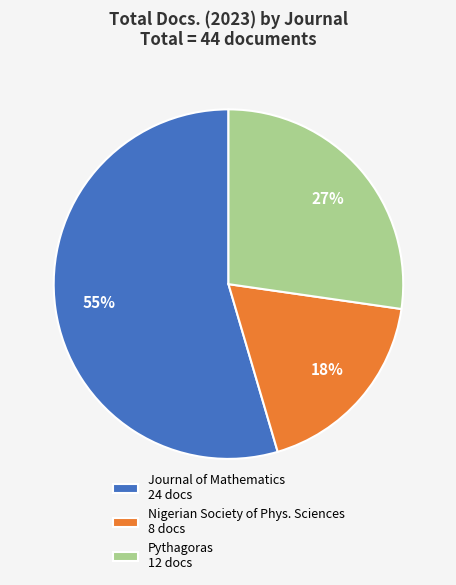

Approximately how many times larger is the value at Nigerian Society of Phys. Sciences 8 docs compared to Journal of Mathematics 24 docs?

0.3